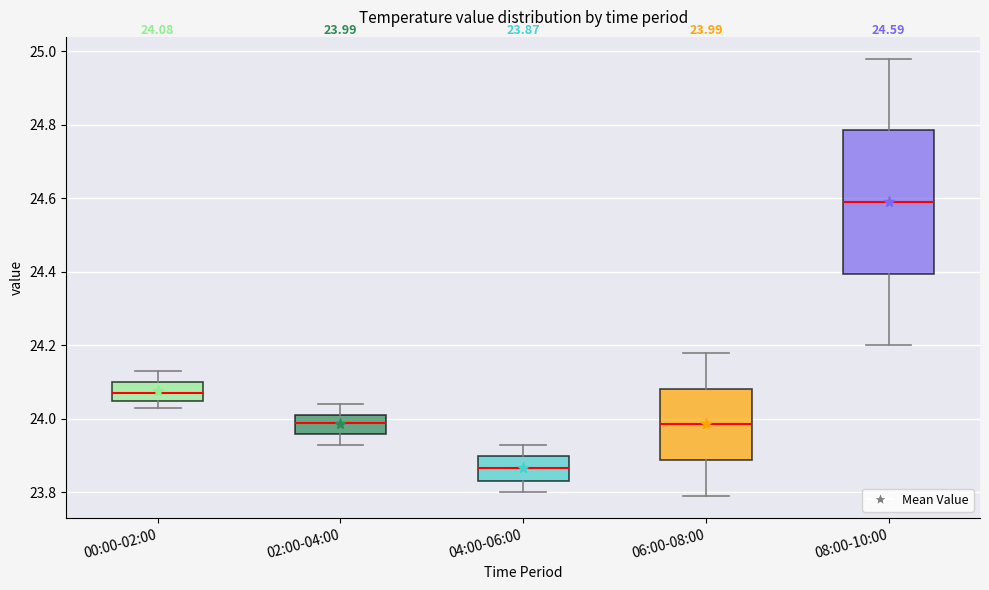

Which box is the tallest, from its lower edge to its upper edge?

08:00-10:00